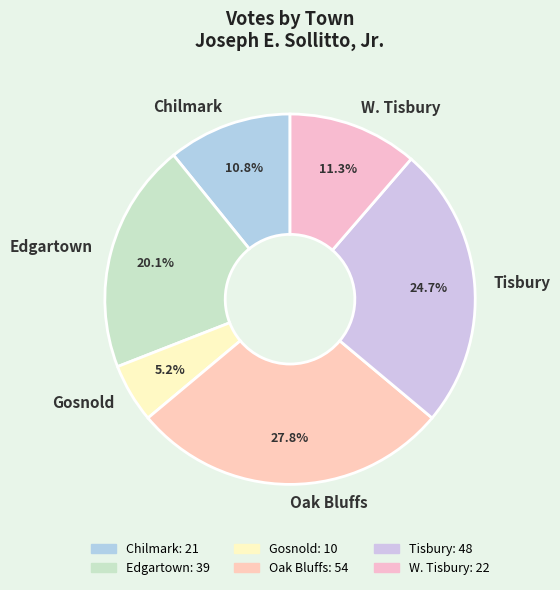

Is there a majority slice in this chart?

No